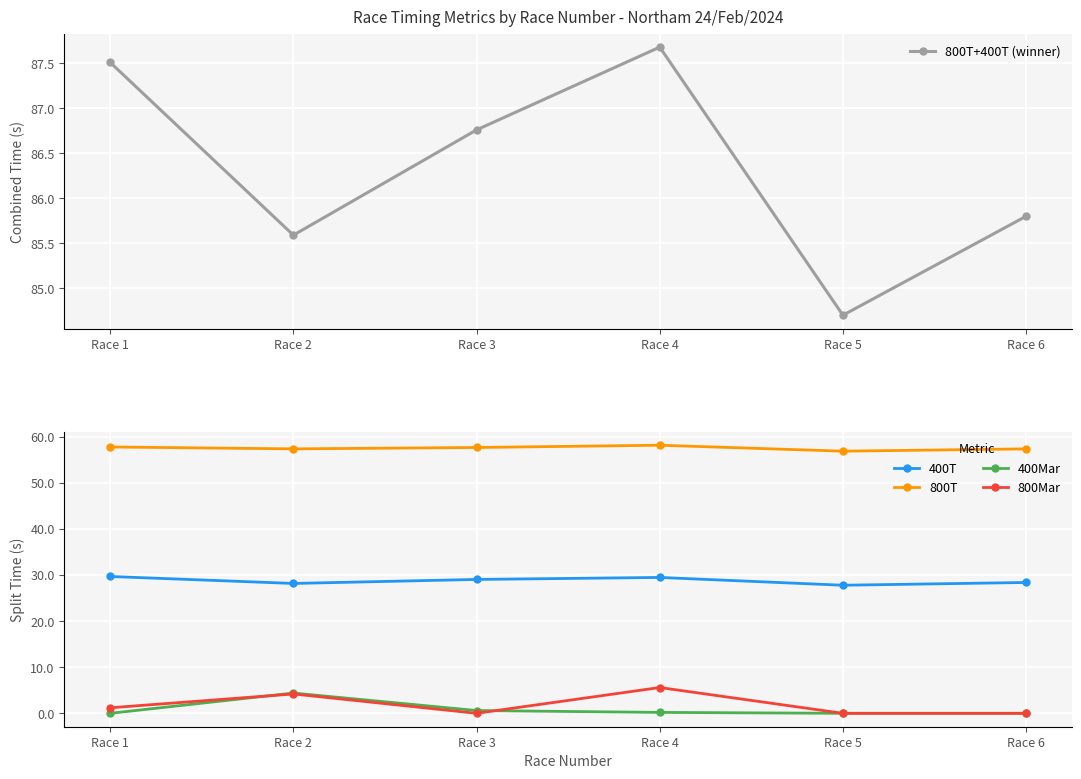

True or false: 800T and 400T intersect in this chart.

False